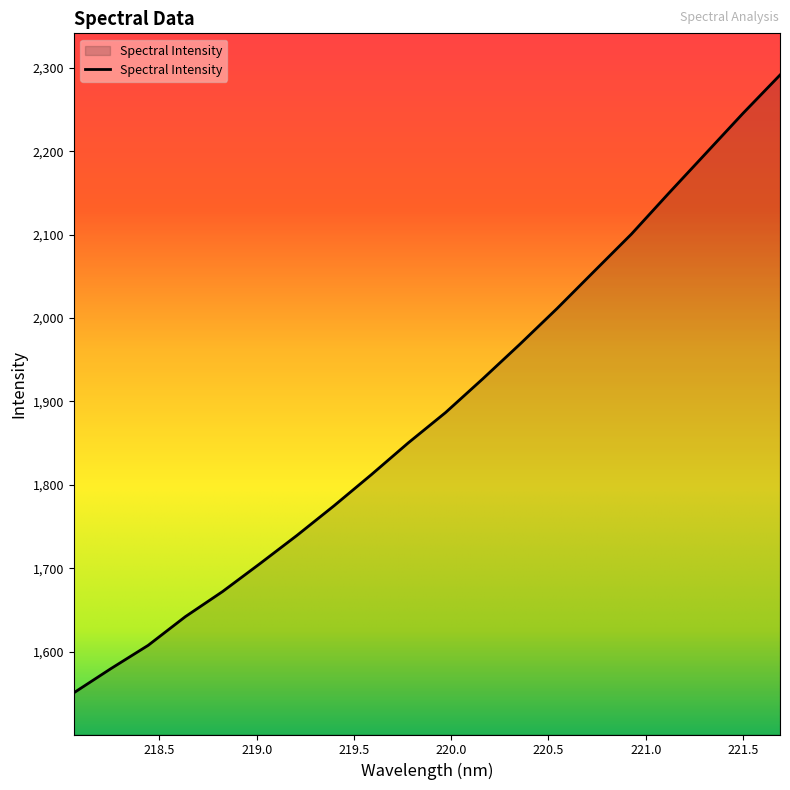

Count the number of categories in the chart.

20